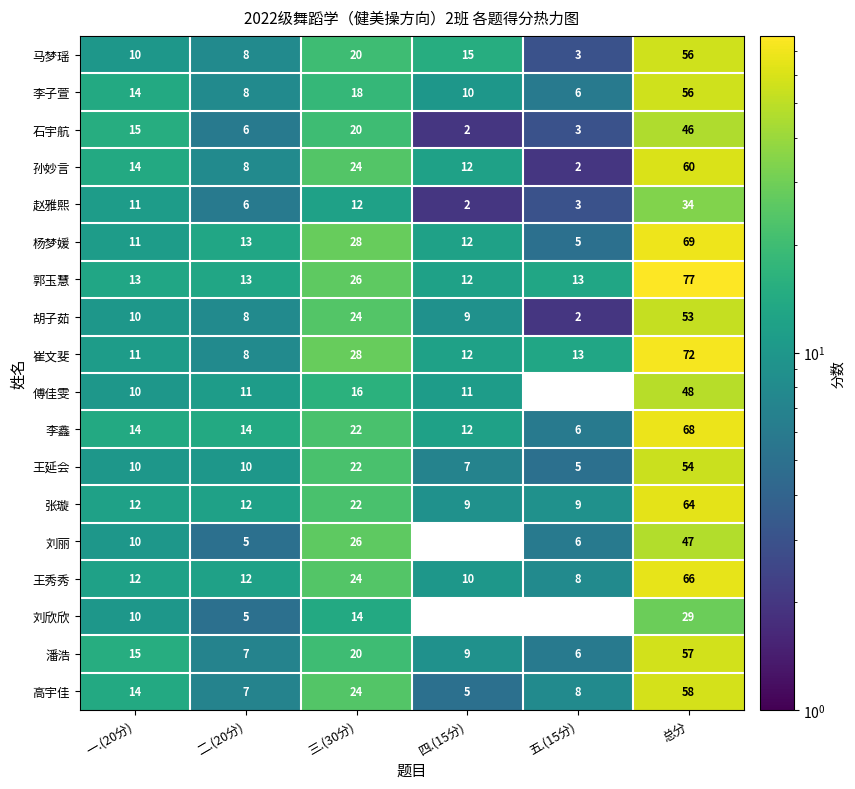

What value does the 胡子茹 series have at 一.(20分), to the nearest 10?

10